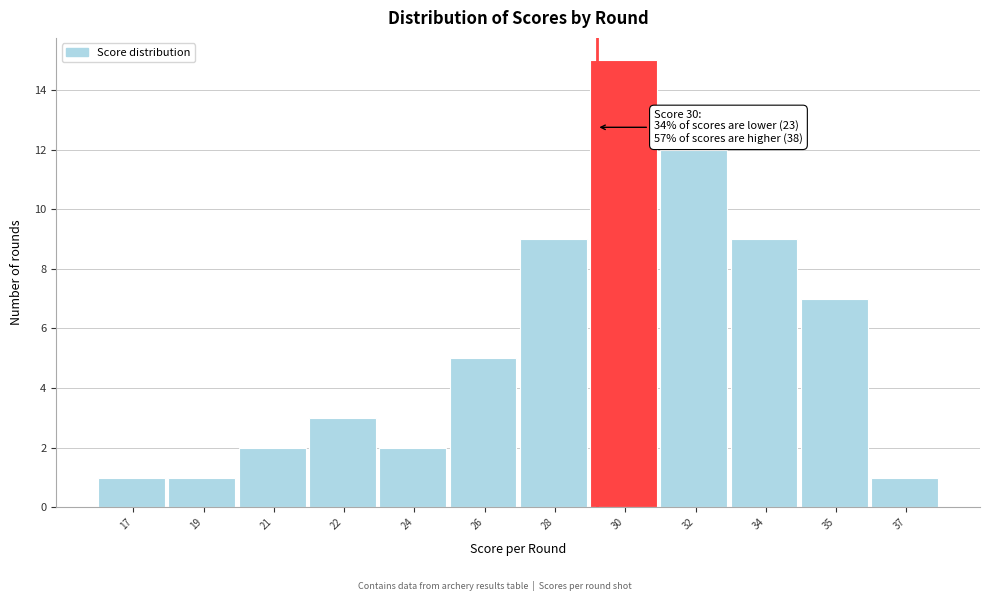

Reading left to right, what are all the values shown in this chart?

17=1	19=1	21=2	22=3	24=2	26=5	28=9	30=15	32=12	34=9	35=7	37=1